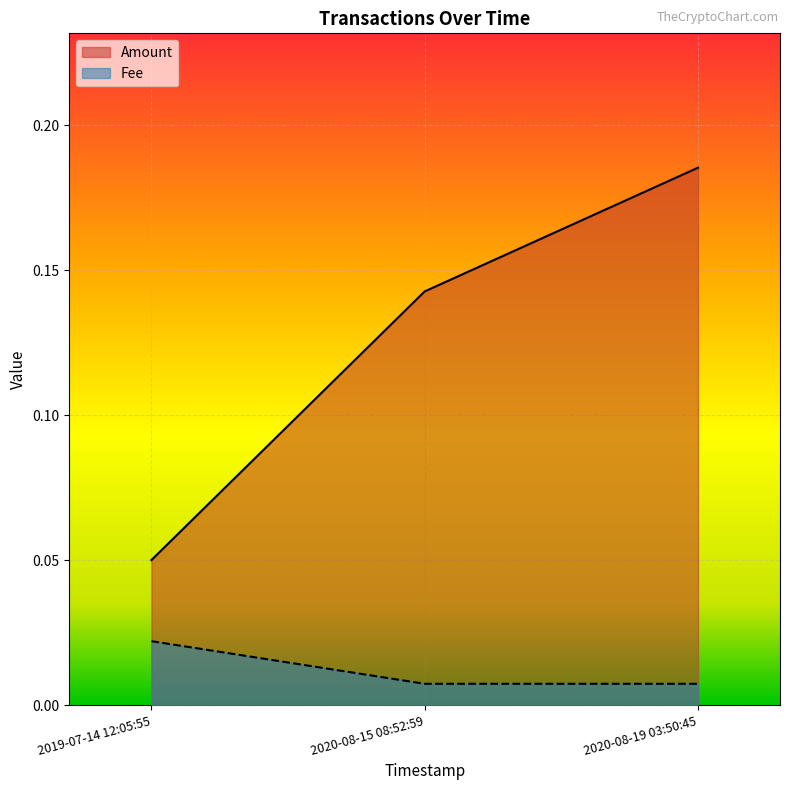

Reading right to left, list all the values displayed in this chart.

Amount: 2020-08-19 03:50:45=0.2	2020-08-15 08:52:59=0.1	2019-07-14 12:05:55=0.1
Fee: 2020-08-19 03:50:45=0.0	2020-08-15 08:52:59=0.0	2019-07-14 12:05:55=0.0